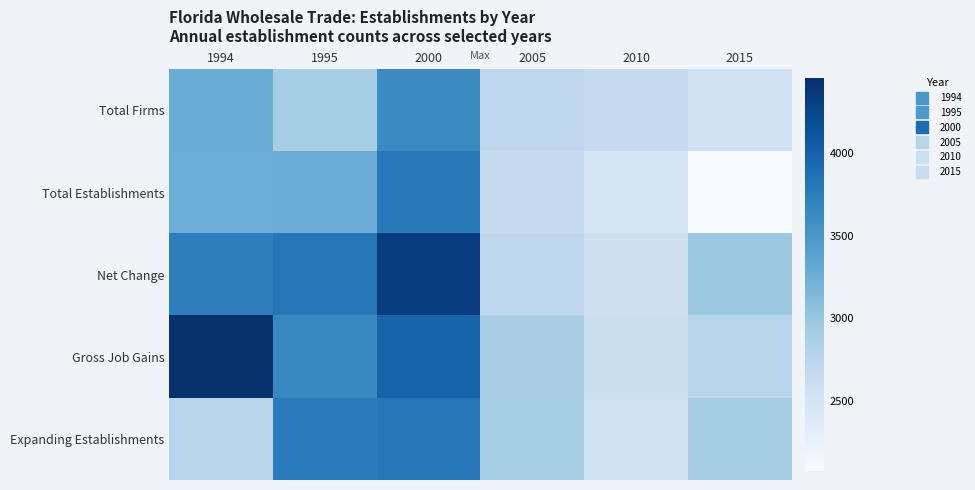

At how many categories does at least one series exceed 2289?

6